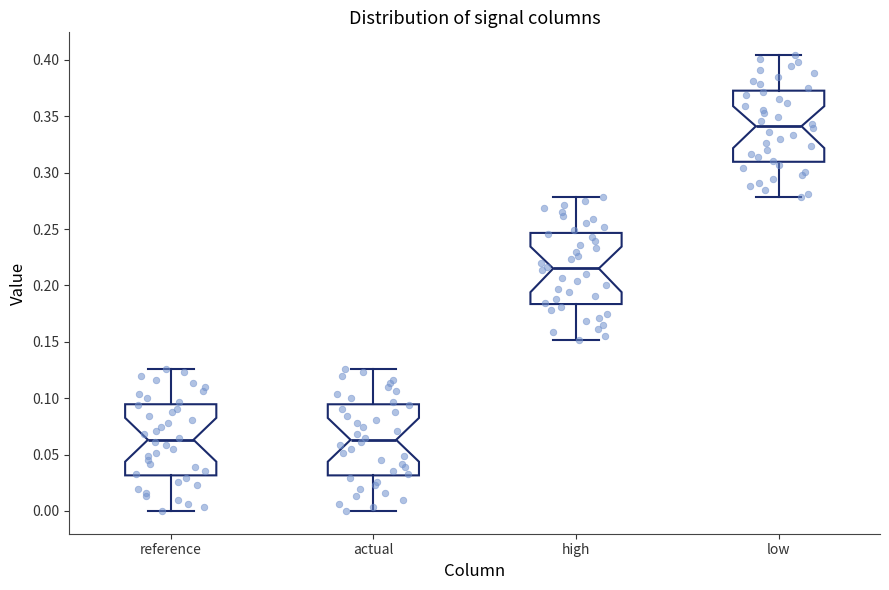

Reading left to right, read every box against the y-axis: the position of its median line, the range the box covers, and the ends of its whiskers. The values are not printed on the chart, so give them approximately, as read against the axis.

reference: median 0.065, box 0.030 to 0.095, whiskers 0.000 to 0.125
actual: median 0.065, box 0.030 to 0.095, whiskers 0.000 to 0.125
high: median 0.215, box 0.185 to 0.245, whiskers 0.150 to 0.280
low: median 0.340, box 0.310 to 0.375, whiskers 0.280 to 0.405